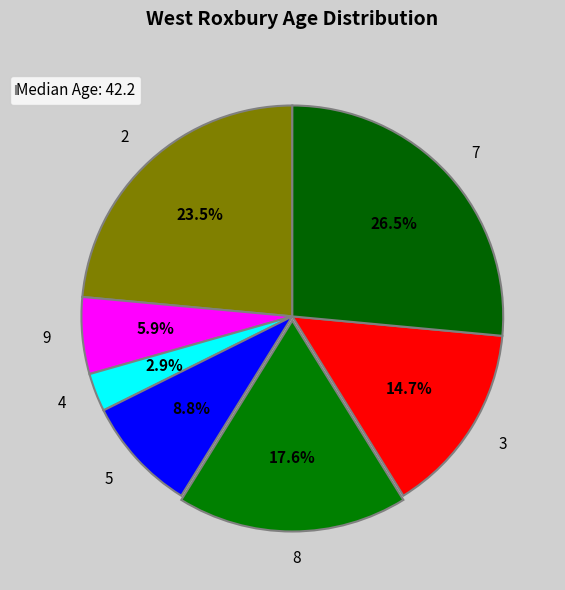

Which category has the biggest portion of the pie?

7